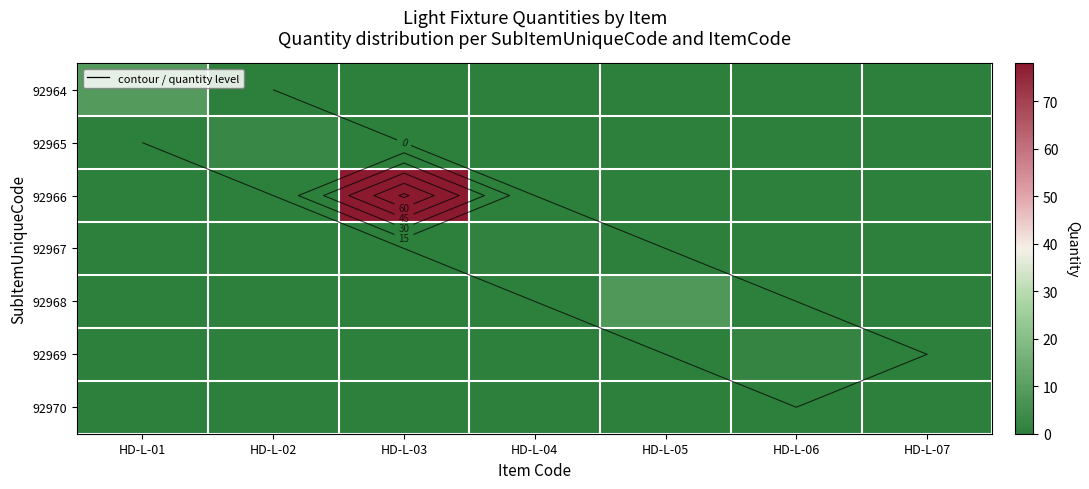

True or false: 92966 has a value of 54 at HD-L-06.

False